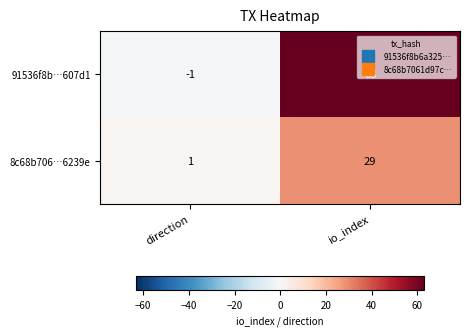

What is the highest value of the 91536f8b…607d1 series?

63